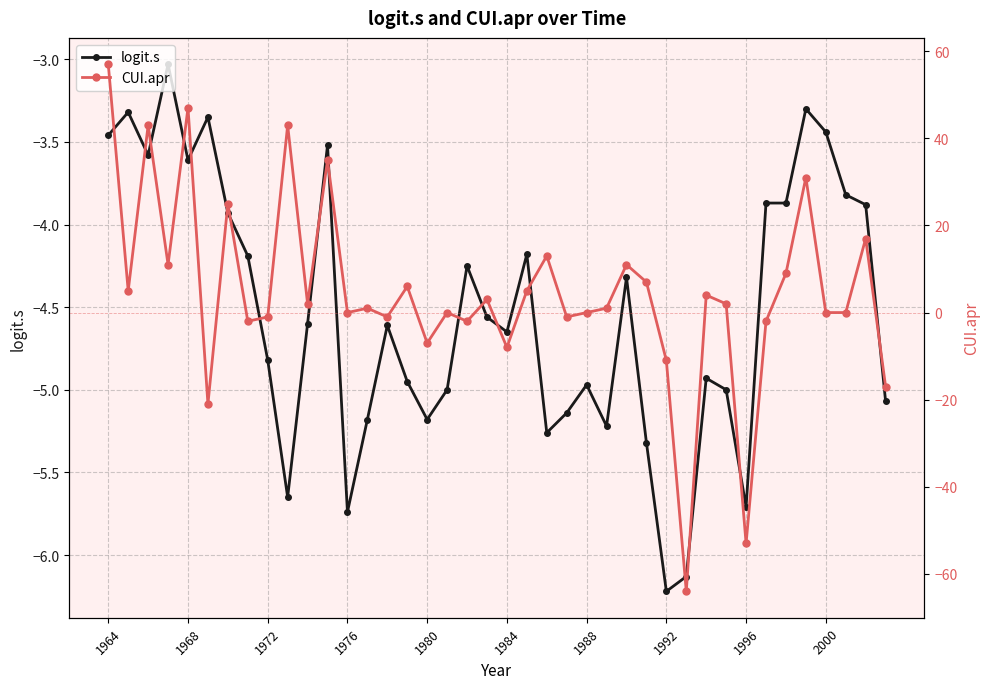

Which series has the largest total across all categories?

CUI.apr